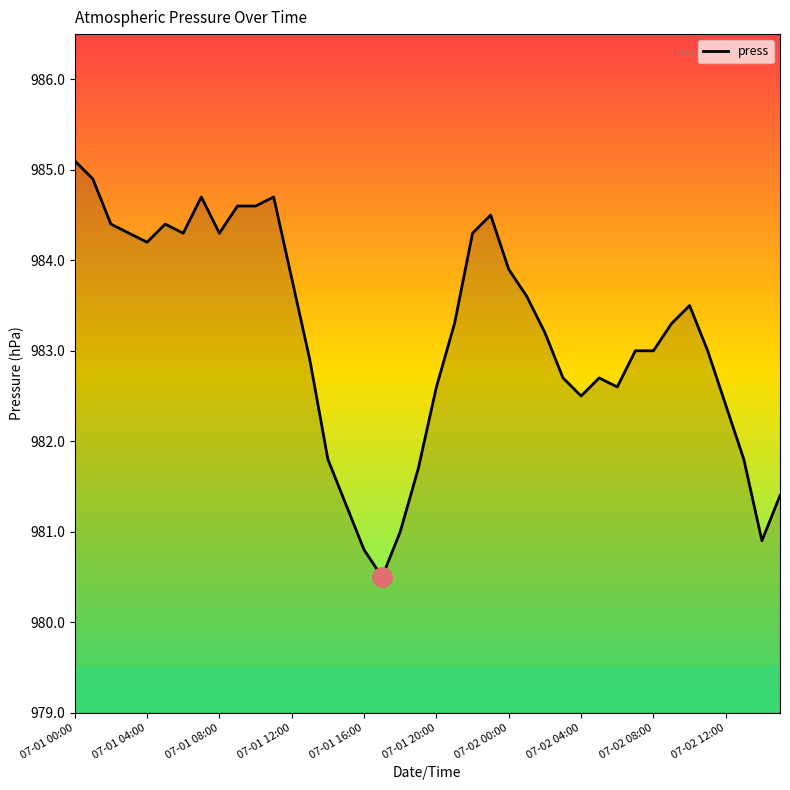

What is the greatest value displayed?

985.1